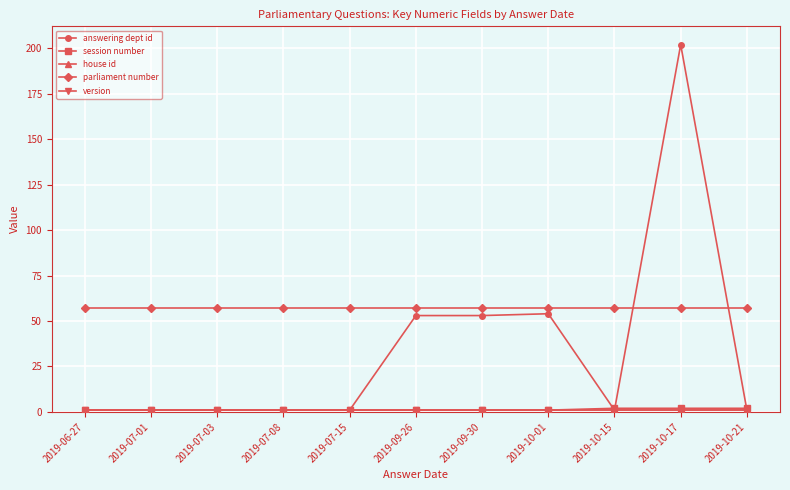

What position from the left is 2019-10-01?

8